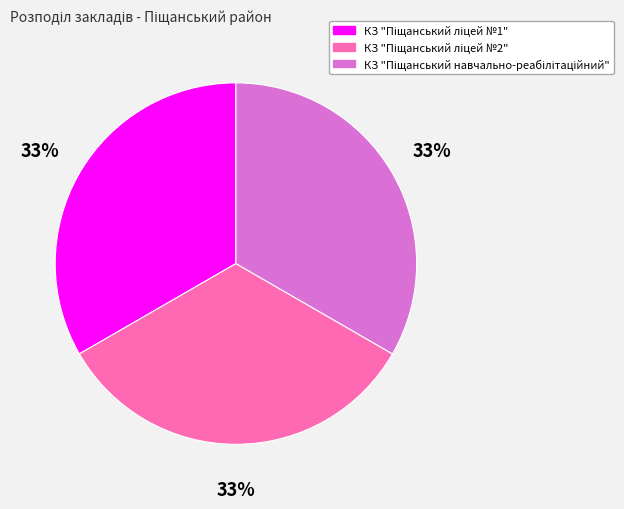

Does any single category account for the majority?

No